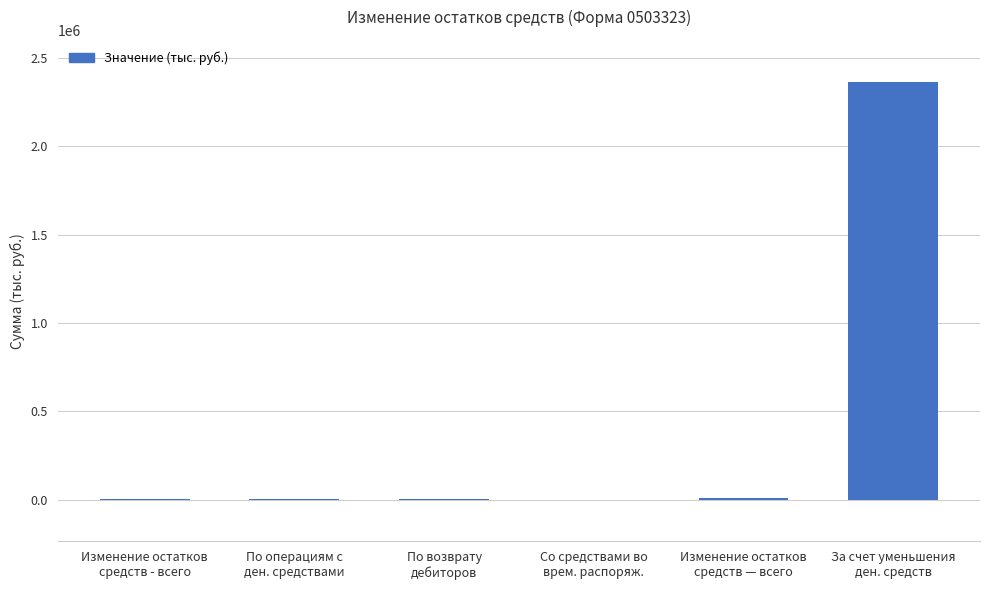

What is the sum of all values?

2385765.7